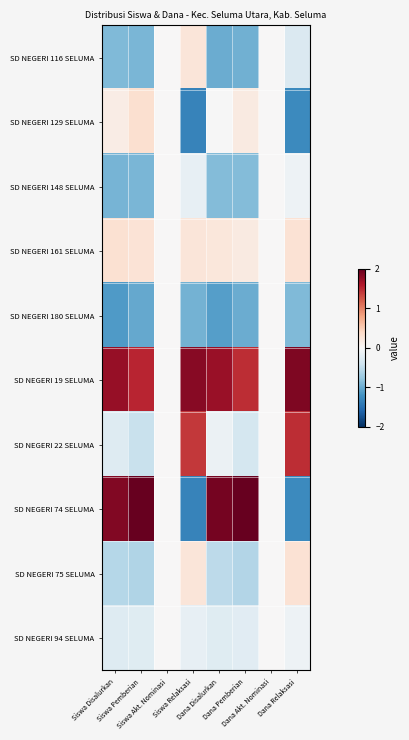

Reading left to right, list all the values displayed in this chart.

SD NEGERI 116 SELUMA: Siswa Disalurkan=-0.9	Siswa Pemberian=-0.9	Siswa Akt. Nominasi=0.0	Siswa Relaksasi=0.2	Dana Disalurkan=-1.0	Dana Pemberian=-1.0	Dana Akt. Nominasi=0.0	Dana Relaksasi=-0.3
SD NEGERI 129 SELUMA: Siswa Disalurkan=0.1	Siswa Pemberian=0.3	Siswa Akt. Nominasi=0.0	Siswa Relaksasi=-1.3	Dana Disalurkan=-0.0	Dana Pemberian=0.2	Dana Akt. Nominasi=0.0	Dana Relaksasi=-1.3
SD NEGERI 148 SELUMA: Siswa Disalurkan=-0.9	Siswa Pemberian=-0.9	Siswa Akt. Nominasi=0.0	Siswa Relaksasi=-0.2	Dana Disalurkan=-0.9	Dana Pemberian=-0.9	Dana Akt. Nominasi=0.0	Dana Relaksasi=-0.1
SD NEGERI 161 SELUMA: Siswa Disalurkan=0.3	Siswa Pemberian=0.3	Siswa Akt. Nominasi=0.0	Siswa Relaksasi=0.2	Dana Disalurkan=0.2	Dana Pemberian=0.2	Dana Akt. Nominasi=0.0	Dana Relaksasi=0.3
SD NEGERI 180 SELUMA: Siswa Disalurkan=-1.1	Siswa Pemberian=-1.0	Siswa Akt. Nominasi=0.0	Siswa Relaksasi=-0.9	Dana Disalurkan=-1.1	Dana Pemberian=-1.0	Dana Akt. Nominasi=0.0	Dana Relaksasi=-0.9
SD NEGERI 19 SELUMA: Siswa Disalurkan=1.7	Siswa Pemberian=1.5	Siswa Akt. Nominasi=0.0	Siswa Relaksasi=1.8	Dana Disalurkan=1.7	Dana Pemberian=1.5	Dana Akt. Nominasi=0.0	Dana Relaksasi=1.9
SD NEGERI 22 SELUMA: Siswa Disalurkan=-0.3	Siswa Pemberian=-0.5	Siswa Akt. Nominasi=0.0	Siswa Relaksasi=1.4	Dana Disalurkan=-0.1	Dana Pemberian=-0.3	Dana Akt. Nominasi=0.0	Dana Relaksasi=1.5
SD NEGERI 74 SELUMA: Siswa Disalurkan=1.9	Siswa Pemberian=2.0	Siswa Akt. Nominasi=0.0	Siswa Relaksasi=-1.3	Dana Disalurkan=1.9	Dana Pemberian=2.1	Dana Akt. Nominasi=0.0	Dana Relaksasi=-1.3
SD NEGERI 75 SELUMA: Siswa Disalurkan=-0.6	Siswa Pemberian=-0.6	Siswa Akt. Nominasi=0.0	Siswa Relaksasi=0.2	Dana Disalurkan=-0.5	Dana Pemberian=-0.6	Dana Akt. Nominasi=0.0	Dana Relaksasi=0.3
SD NEGERI 94 SELUMA: Siswa Disalurkan=-0.3	Siswa Pemberian=-0.2	Siswa Akt. Nominasi=0.0	Siswa Relaksasi=-0.2	Dana Disalurkan=-0.2	Dana Pemberian=-0.2	Dana Akt. Nominasi=0.0	Dana Relaksasi=-0.1